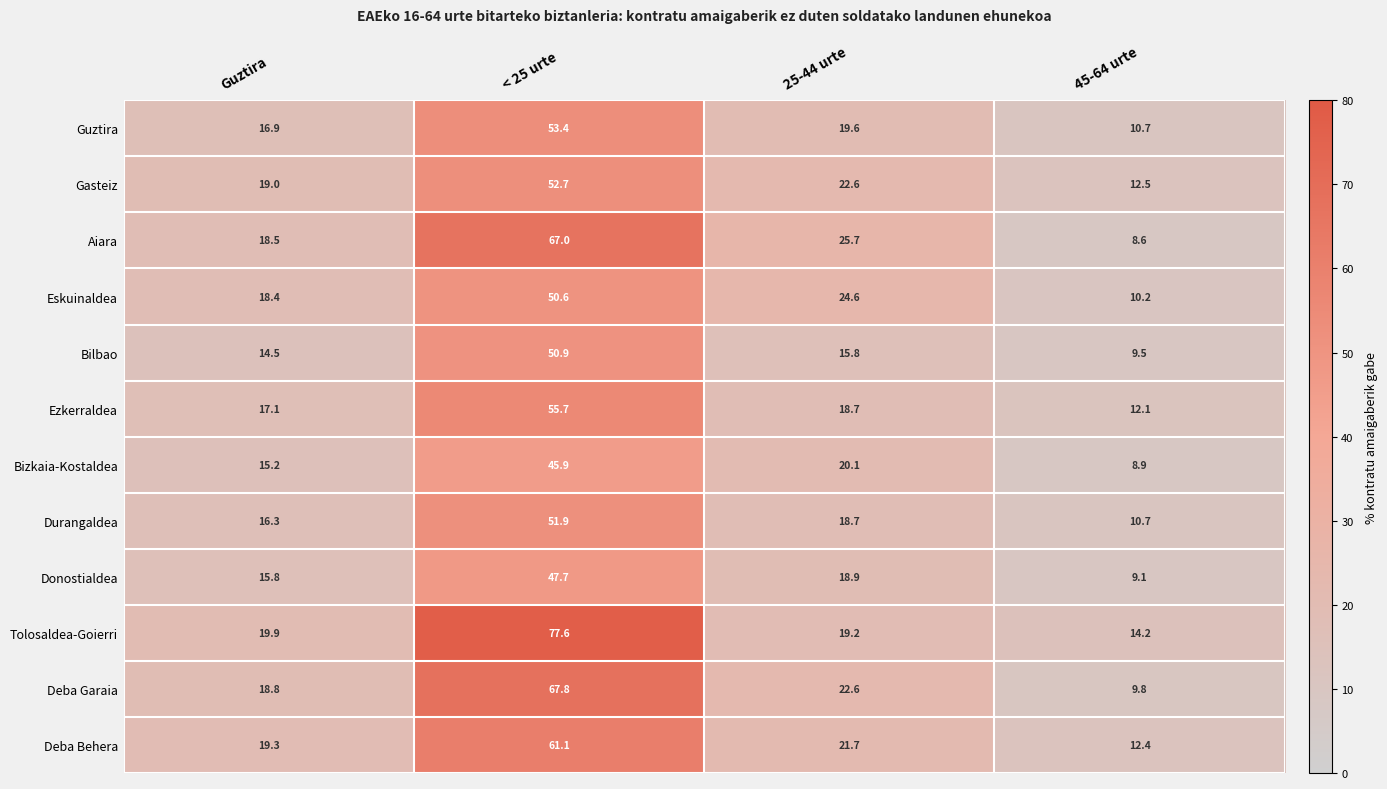

The Tolosaldea-Goierri series shows 9.0 at 25-44 urte. True or false?

False